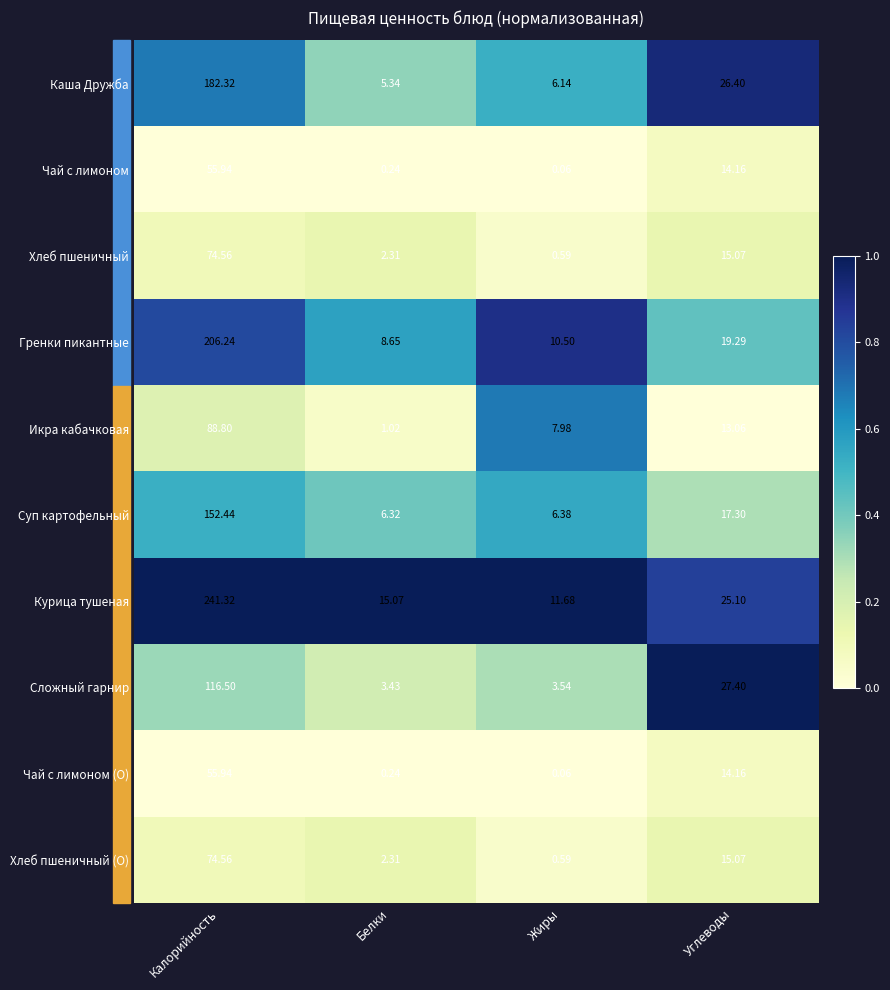

Which category has the highest value across all series?

Калорийность